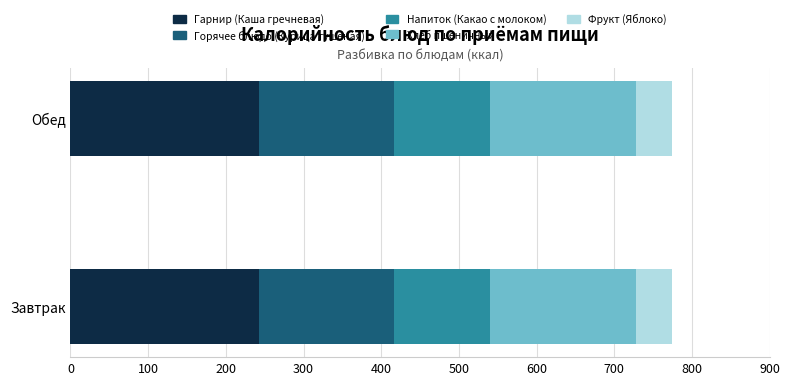

What is the maximum value for Гарнир (Каша гречневая)?

243